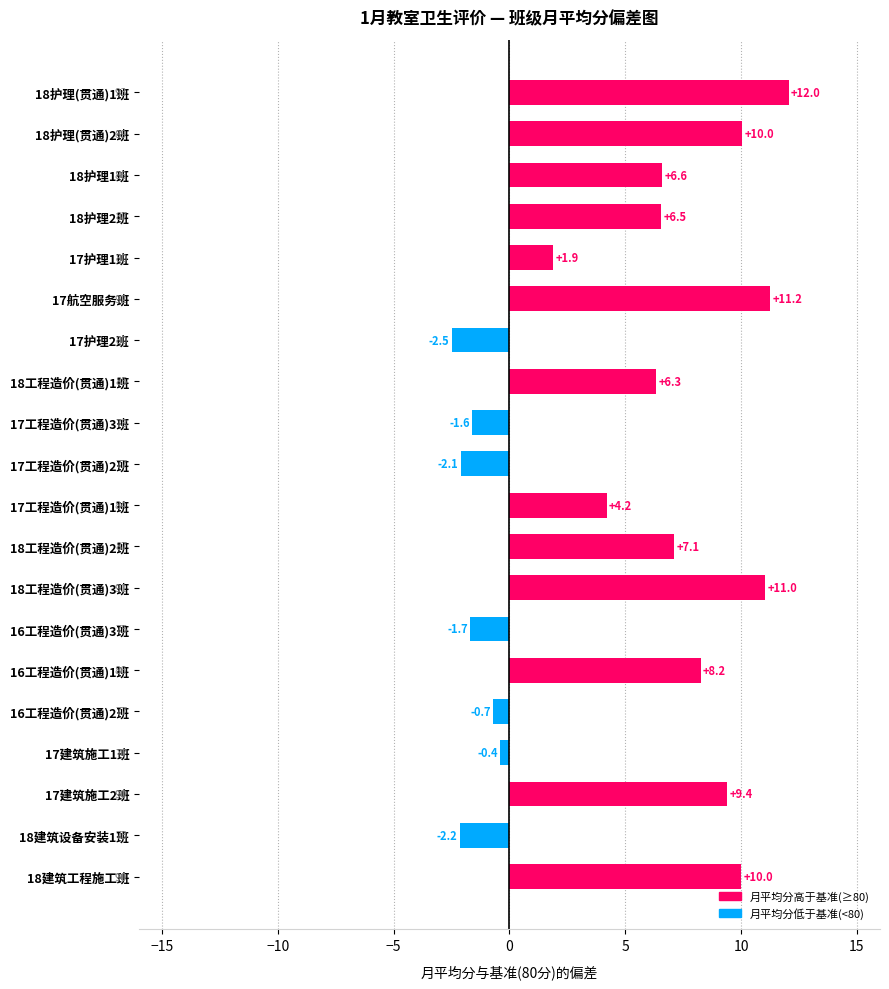

At which label is the value closest to 4?

17工程造价(贯通)1班